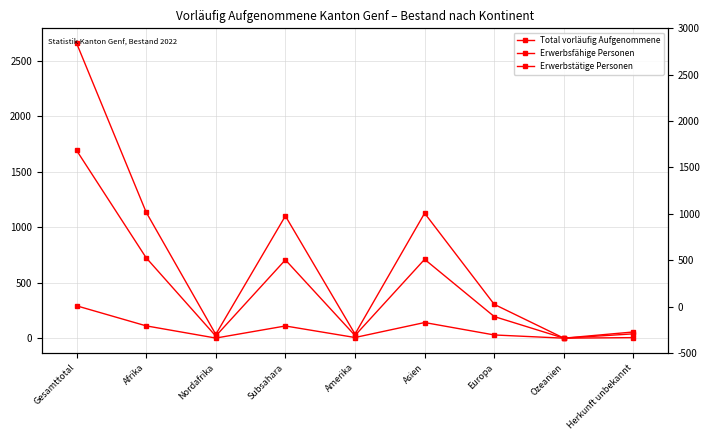

How many series are shown in this chart?

3